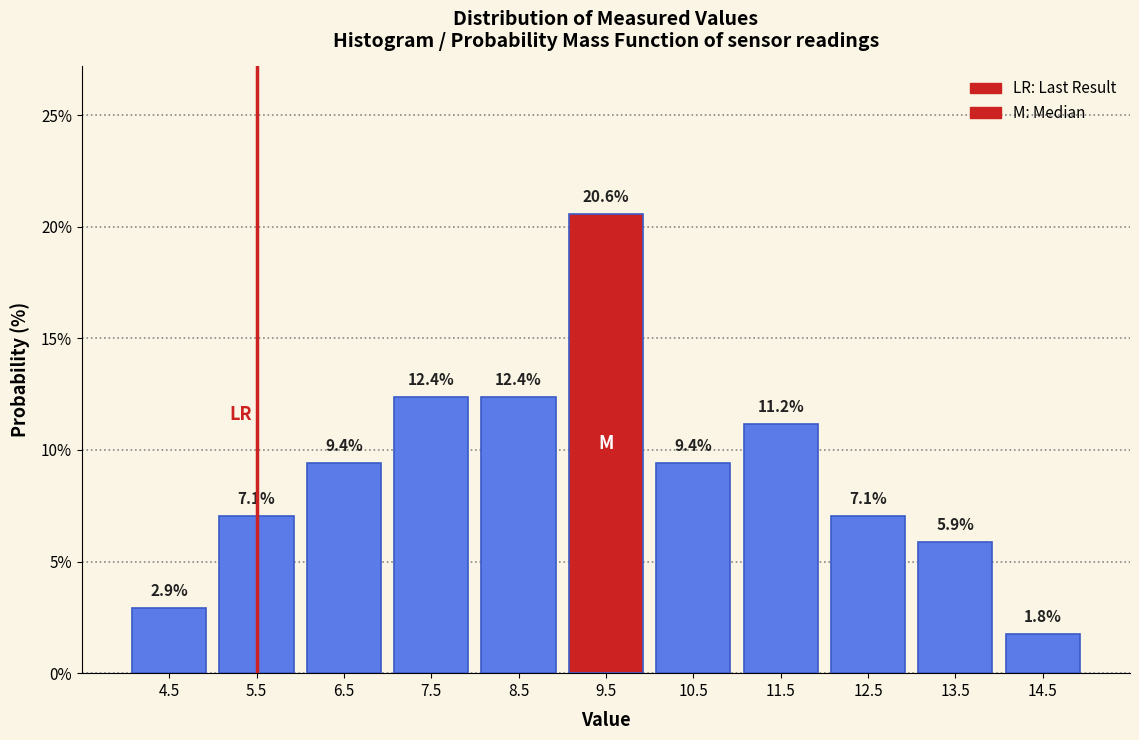

Reading left to right, list every bar in this chart as the range it spans on the x-axis followed by its height.

4 to 5: 2.9
5 to 6: 7.1
6 to 7: 9.4
7 to 8: 12.4
8 to 9: 12.4
9 to 10: 20.6
10 to 11: 9.4
11 to 12: 11.2
12 to 13: 7.1
13 to 14: 5.9
14 to 15: 1.8